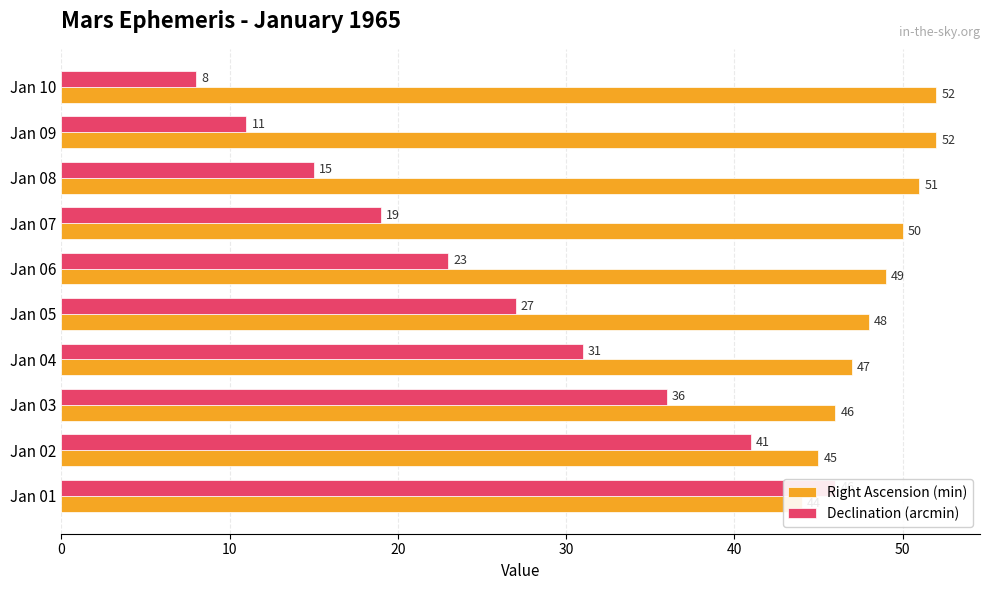

What is the smallest value displayed?

8